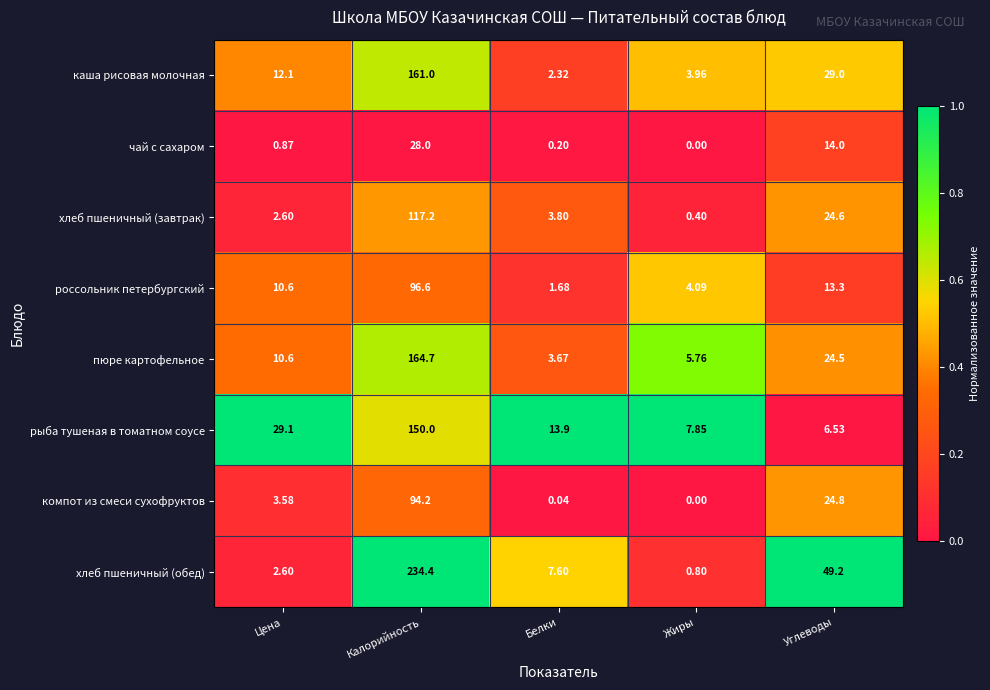

At which category does the chart reach its minimum across all series?

Жиры